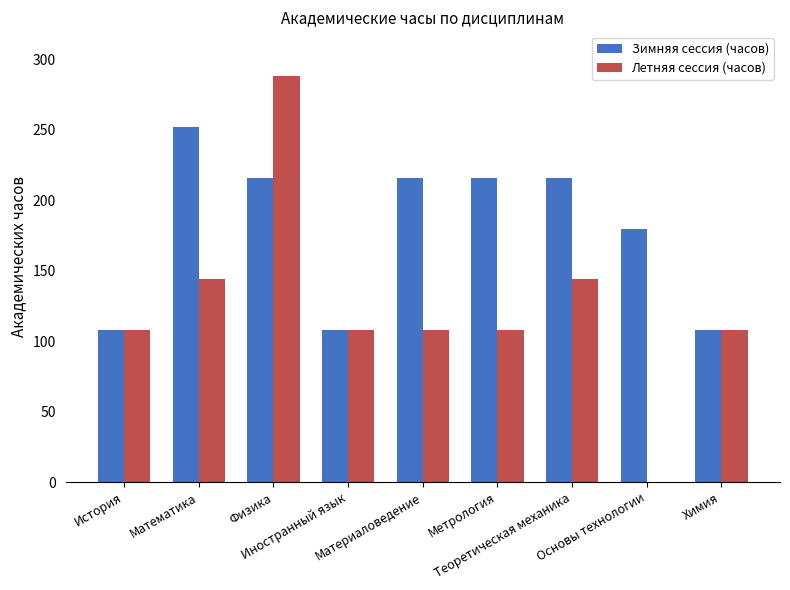

Count the number of categories in the chart.

9